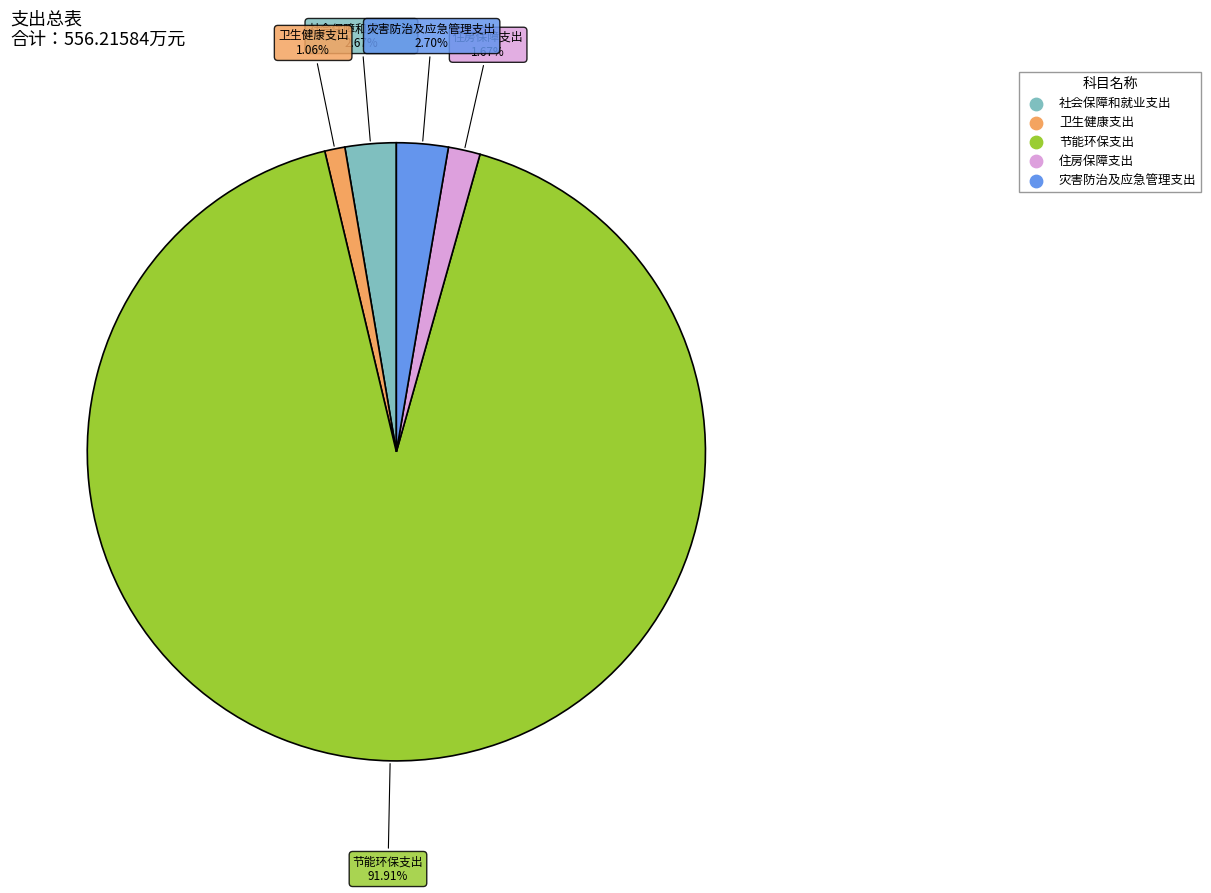

What is the majority slice?

节能环保支出